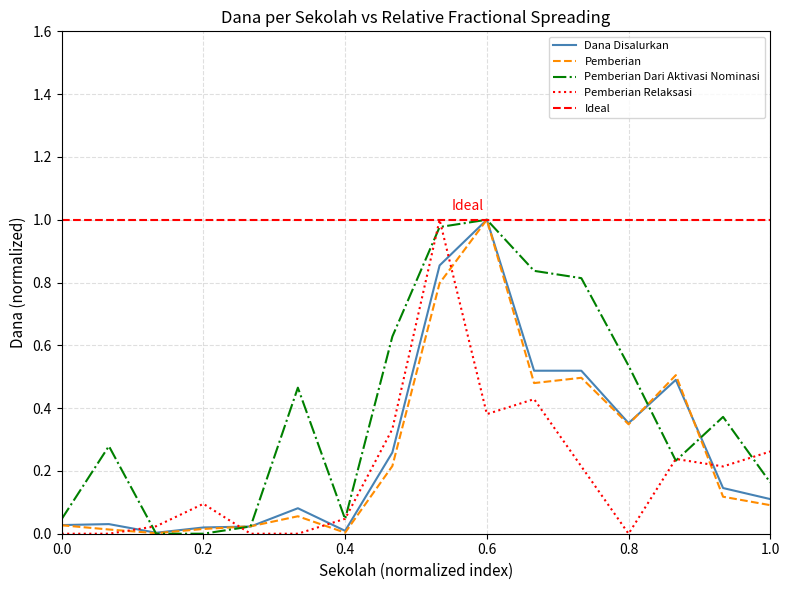

The value of Pemberian Dari Aktivasi Nominasi at 0.6 is 1.6. True or false?

False